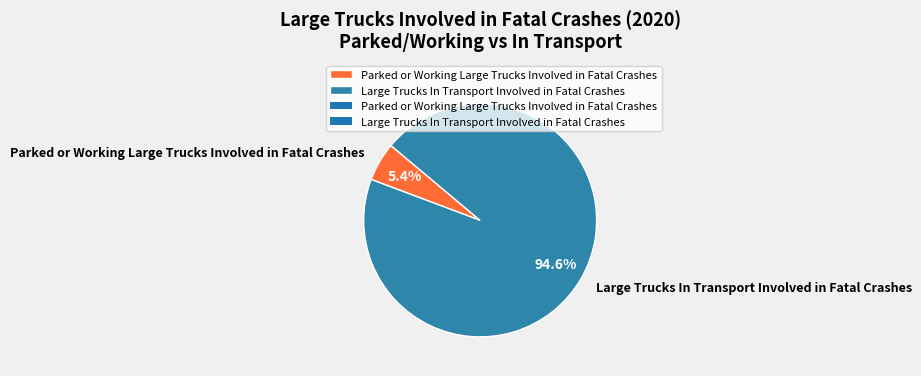

How many slices are in this pie chart?

2